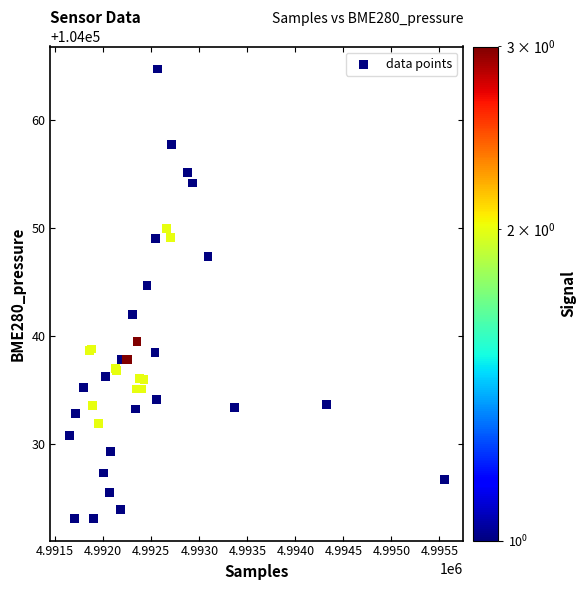

What Y value in the scatter plot is closest to 104043?

104042.0